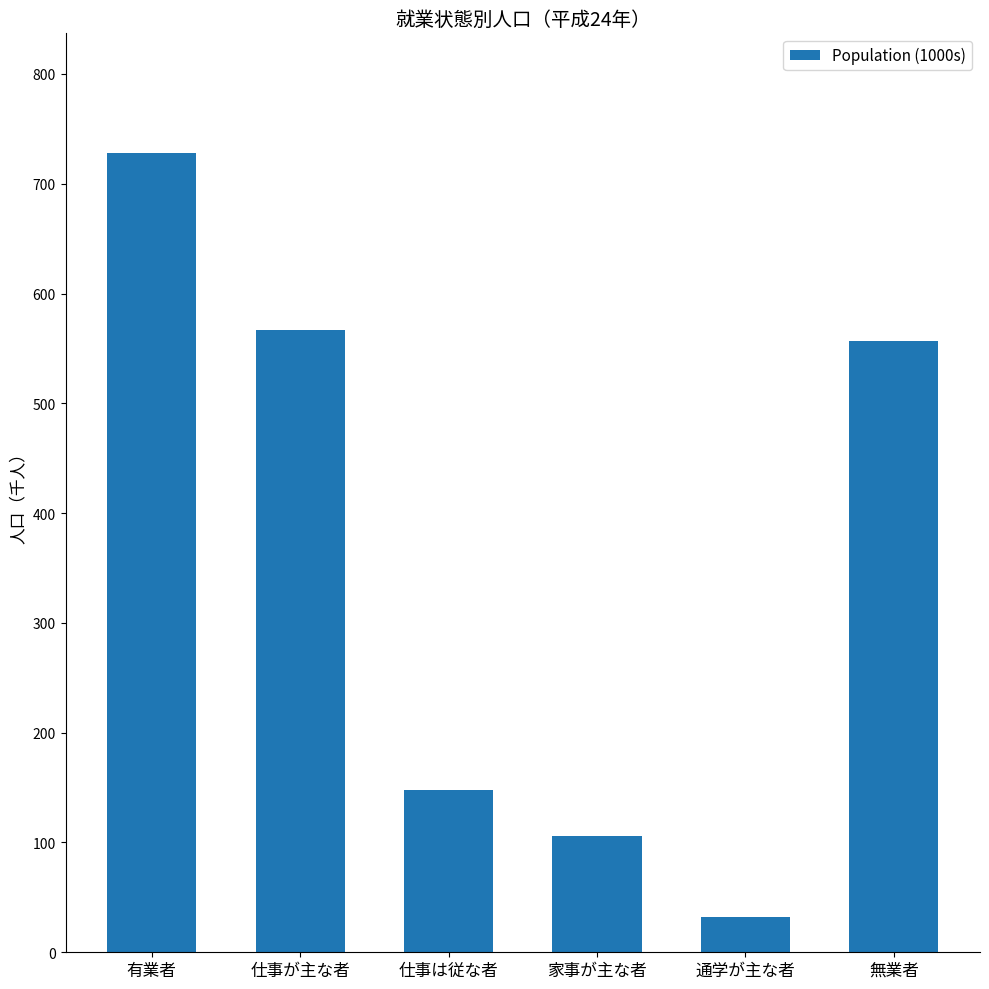

The chart shows a value of 47.3 at 家事が主な者. True or false?

False